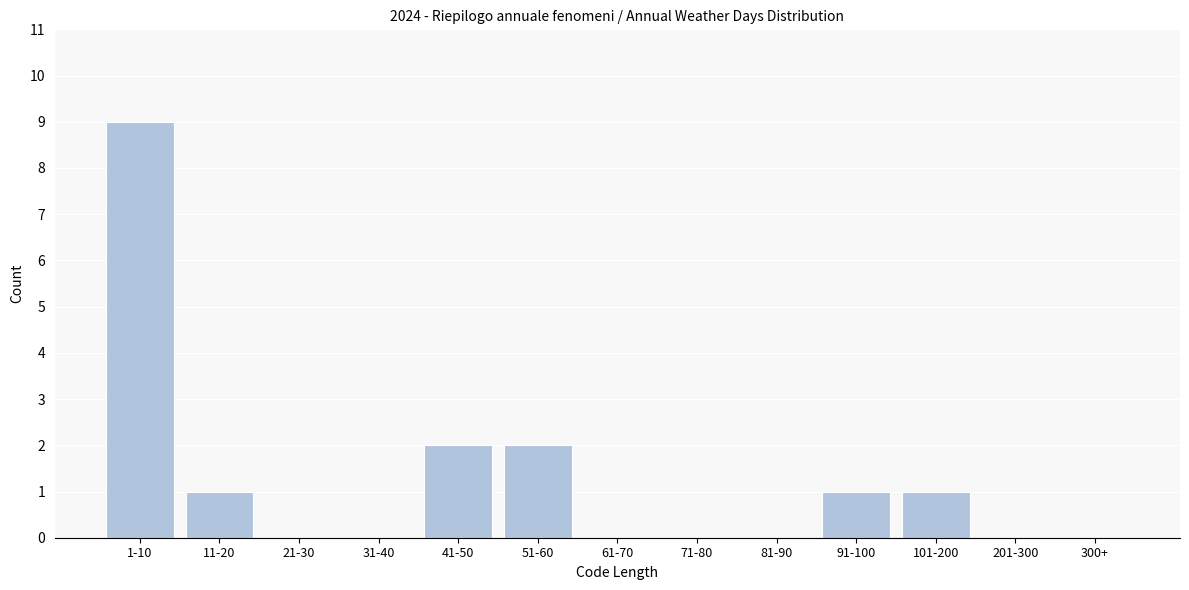

Reading left to right, extract all data points from this chart.

1-10=9	11-20=1	21-30=0	31-40=0	41-50=2	51-60=2	61-70=0	71-80=0	81-90=0	91-100=1	101-200=1	201-300=0	300+=0